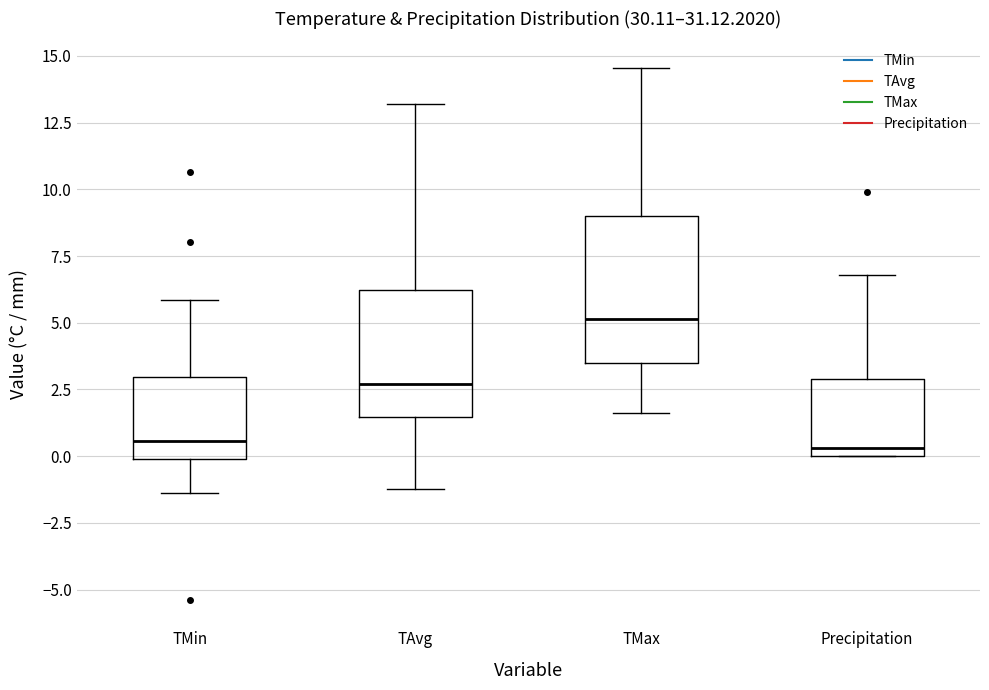

Comparing the boxes themselves (not the whiskers), which one is the tallest?

TMax